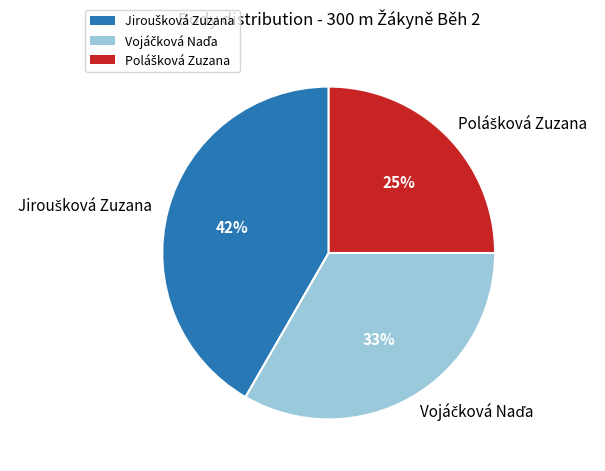

Is there a majority slice in this chart?

No